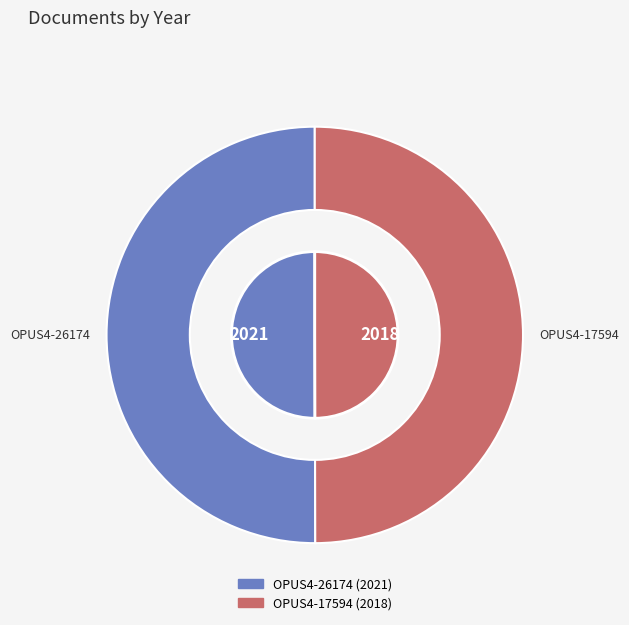

What is the change in value from OPUS4-26174 to OPUS4-17594?

-3